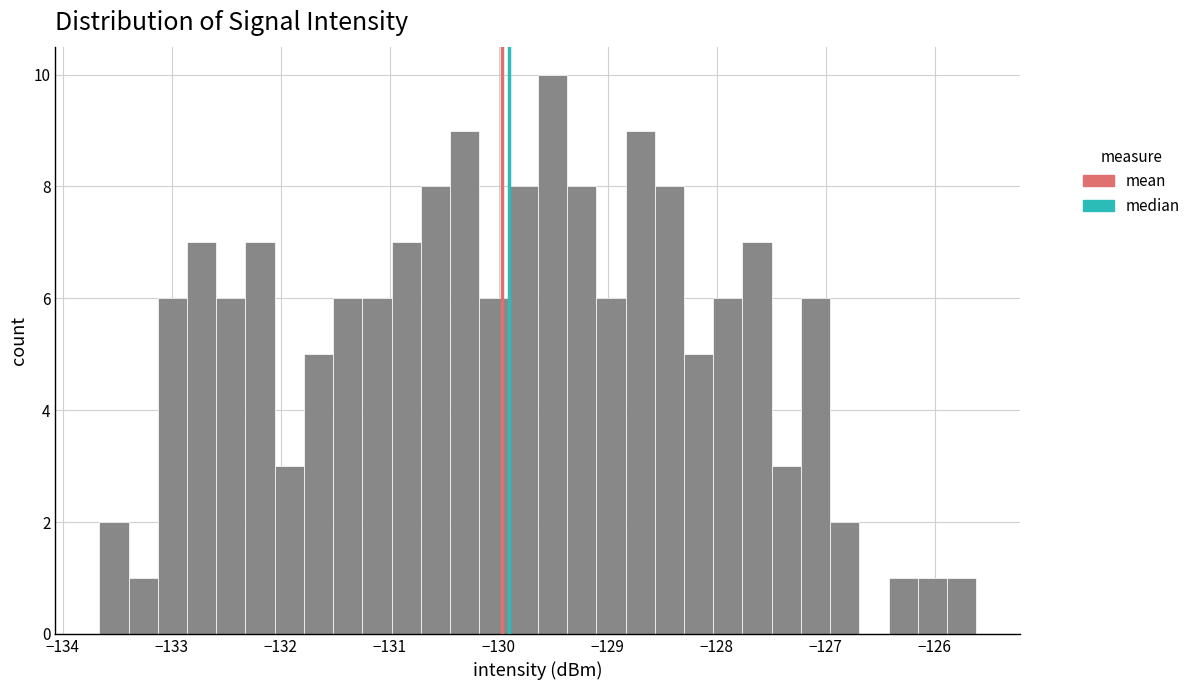

Around what value on the x-axis is the tallest bar? Give the approximate position of its centre, as read against the axis.

-129.5